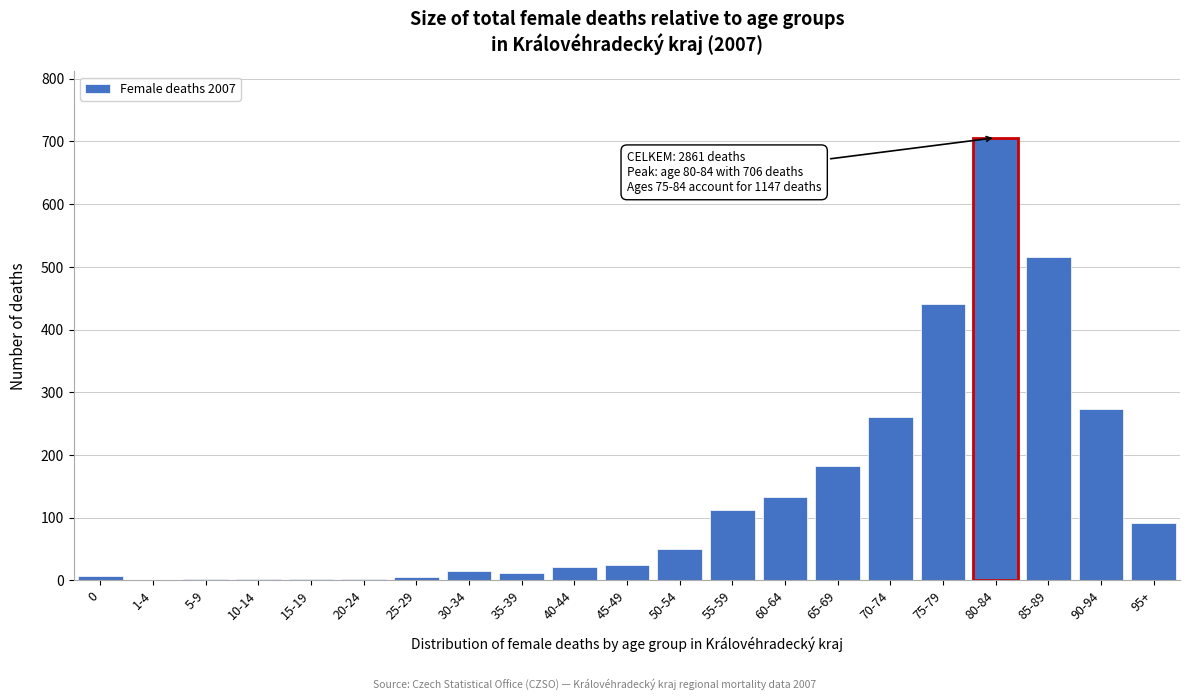

What is the maximum value shown in the chart?

706